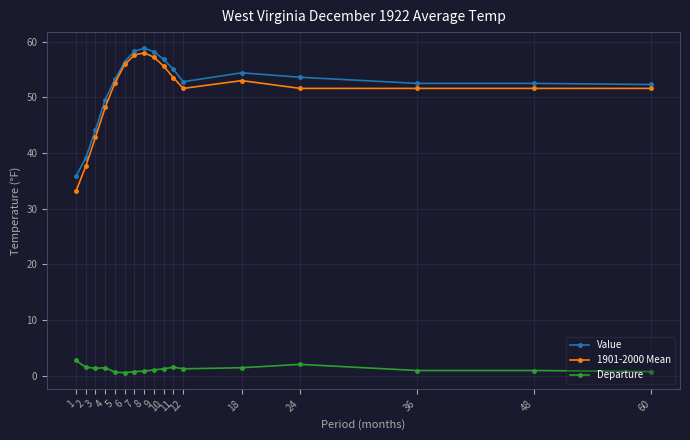

What is the sum of the Value values at 60 and 18?

106.7